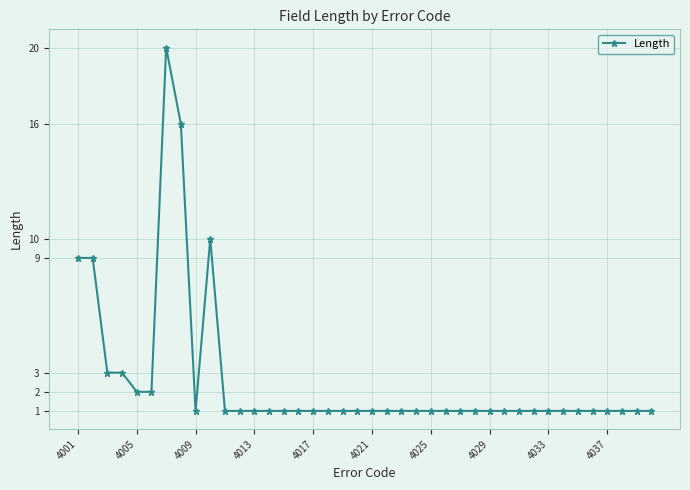

Reading left to right, list all the values displayed in this chart.

9	9	3	3	2	2	20	16	1	10	1	1	1	1	1	1	1	1	1	1	1	1	1	1	1	1	1	1	1	1	1	1	1	1	1	1	1	1	1	1